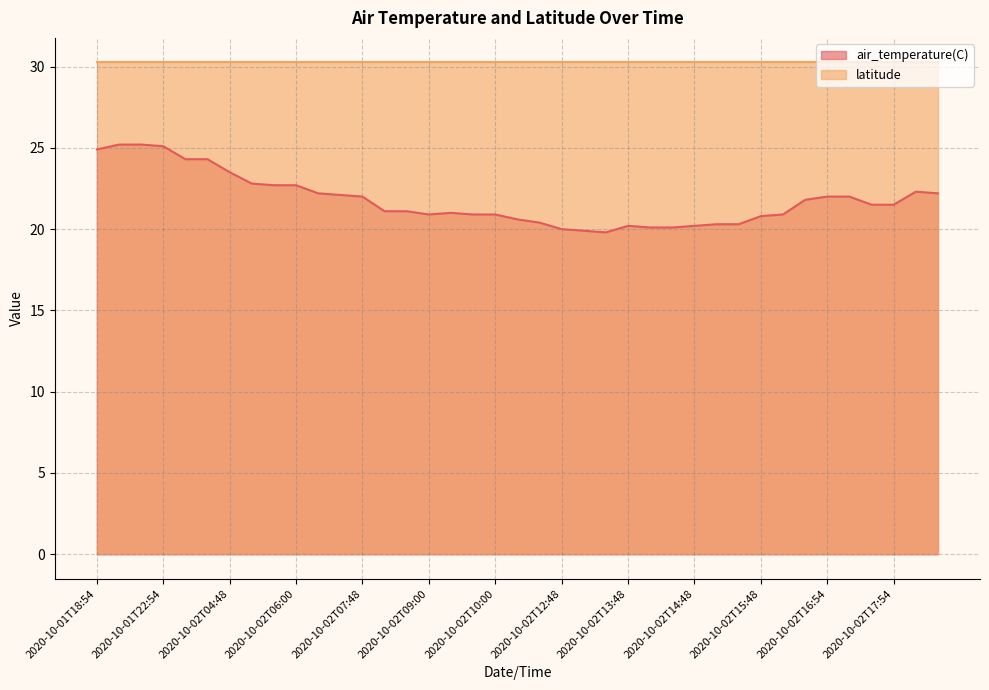

Rank the categories by value from lowest to highest.

2020-10-02T13:00, 2020-10-02T12:54, 2020-10-02T12:48, 2020-10-02T13:54, 2020-10-02T14:00, 2020-10-02T13:48, 2020-10-02T14:48, 2020-10-02T14:54, 2020-10-02T15:00, 2020-10-02T11:48, 2020-10-02T10:48, 2020-10-02T15:48, 2020-10-02T09:00, 2020-10-02T09:54, 2020-10-02T10:00, 2020-10-02T15:54, 2020-10-02T09:48, 2020-10-02T08:48, 2020-10-02T08:54, 2020-10-02T17:48, 2020-10-02T17:54, 2020-10-02T16:48, 2020-10-02T07:48, 2020-10-02T16:54, 2020-10-02T17:00, 2020-10-02T06:54, 2020-10-02T06:48, 2020-10-02T18:54, 2020-10-02T18:48, 2020-10-02T05:54, 2020-10-02T06:00, 2020-10-02T05:48, 2020-10-02T04:48, 2020-10-01T23:48, 2020-10-01T23:54, 2020-10-01T18:54, 2020-10-01T22:54, 2020-10-01T20:00, 2020-10-01T22:48